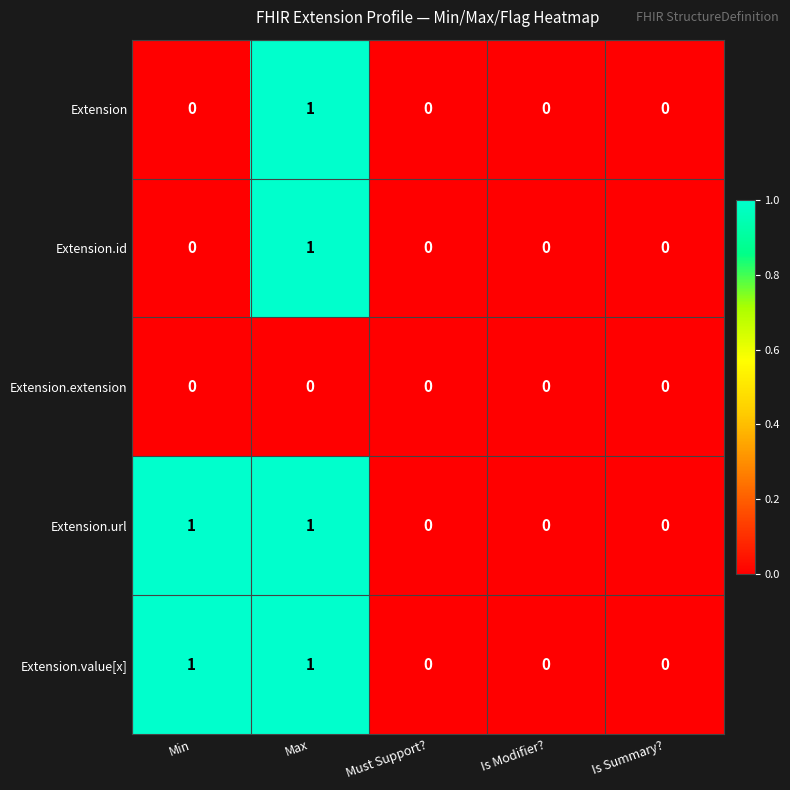

True or false: Extension.url has a value of 0 at Is Modifier?.

True